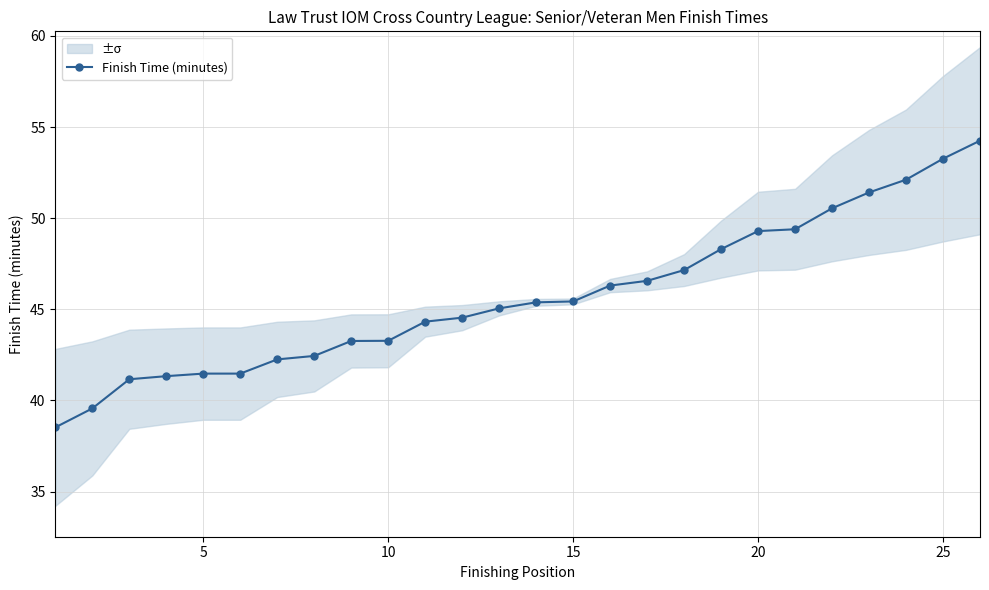

How many data points does each series have?

26